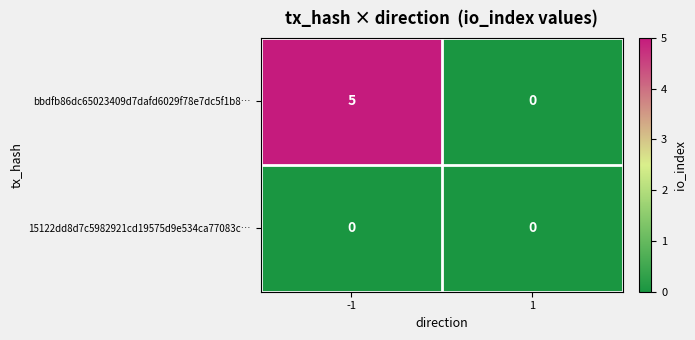

Reading left to right, list all the values displayed in this chart.

bbdfb86dc65023409d7dafd6029f78e7dc5f1b8…: 5	0
15122dd8d7c5982921cd19575d9e534ca77083c…: 0	0